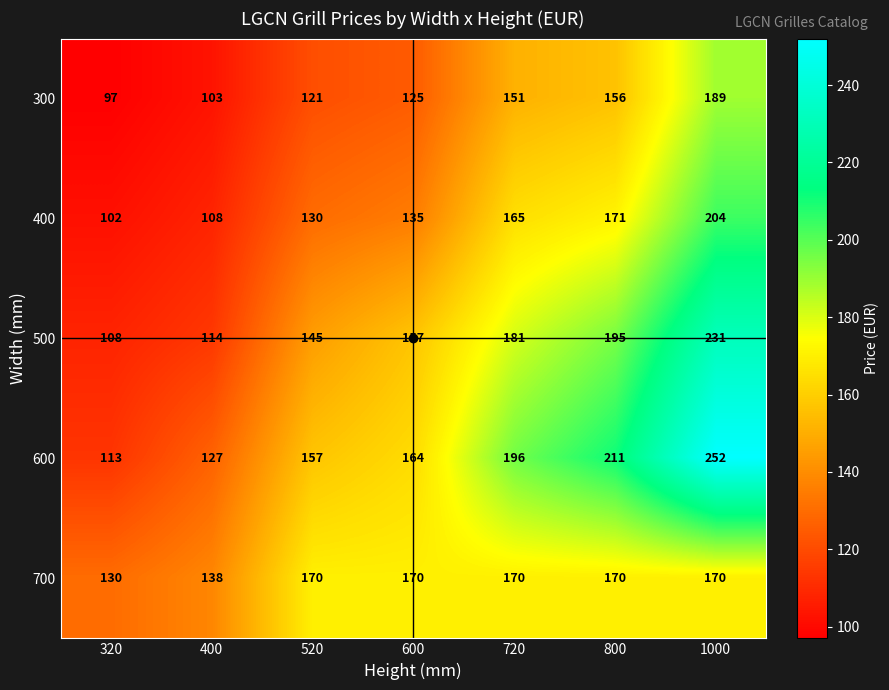

Which label corresponds to the smallest value in the chart?

320